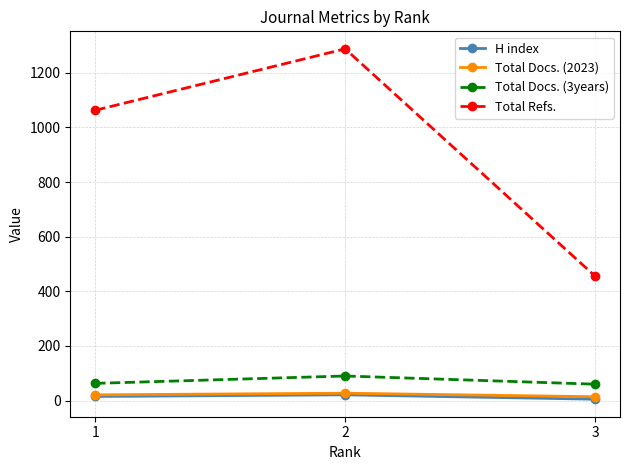

What is the maximum value shown in the chart?

1288